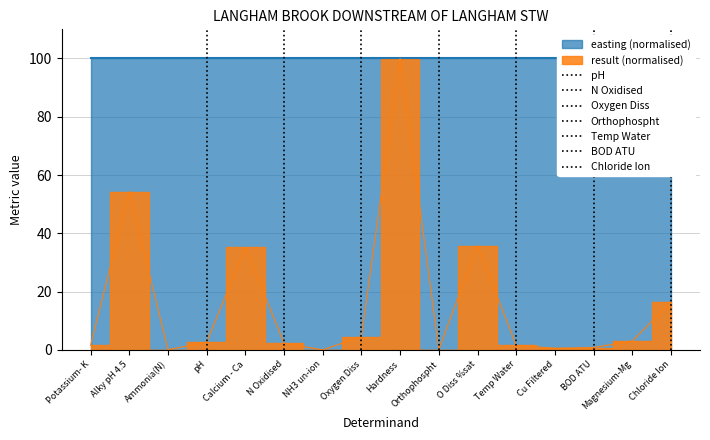

Reading right to left, list all the values displayed in this chart.

16.5	3.0	0.8	0.5	1.6	35.8	0.1	100.0	4.6	0.0	2.3	35.1	2.6	0.0	54.3	1.6